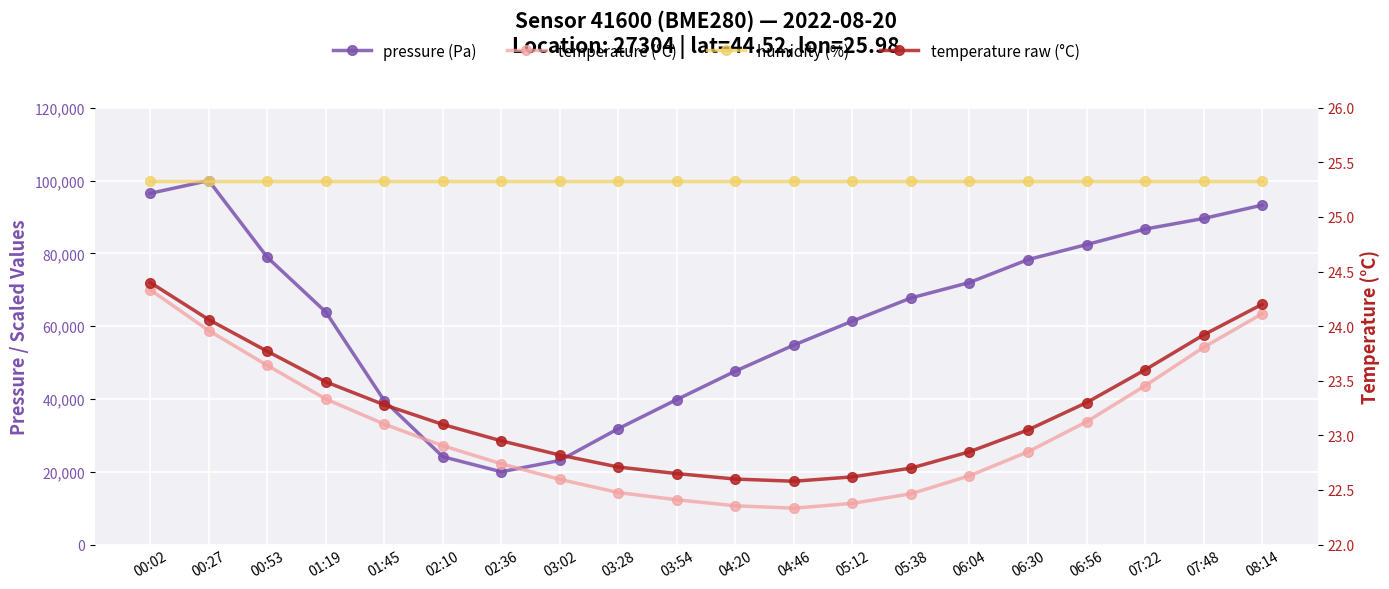

What is the label of the 13th point from the right?

03:02